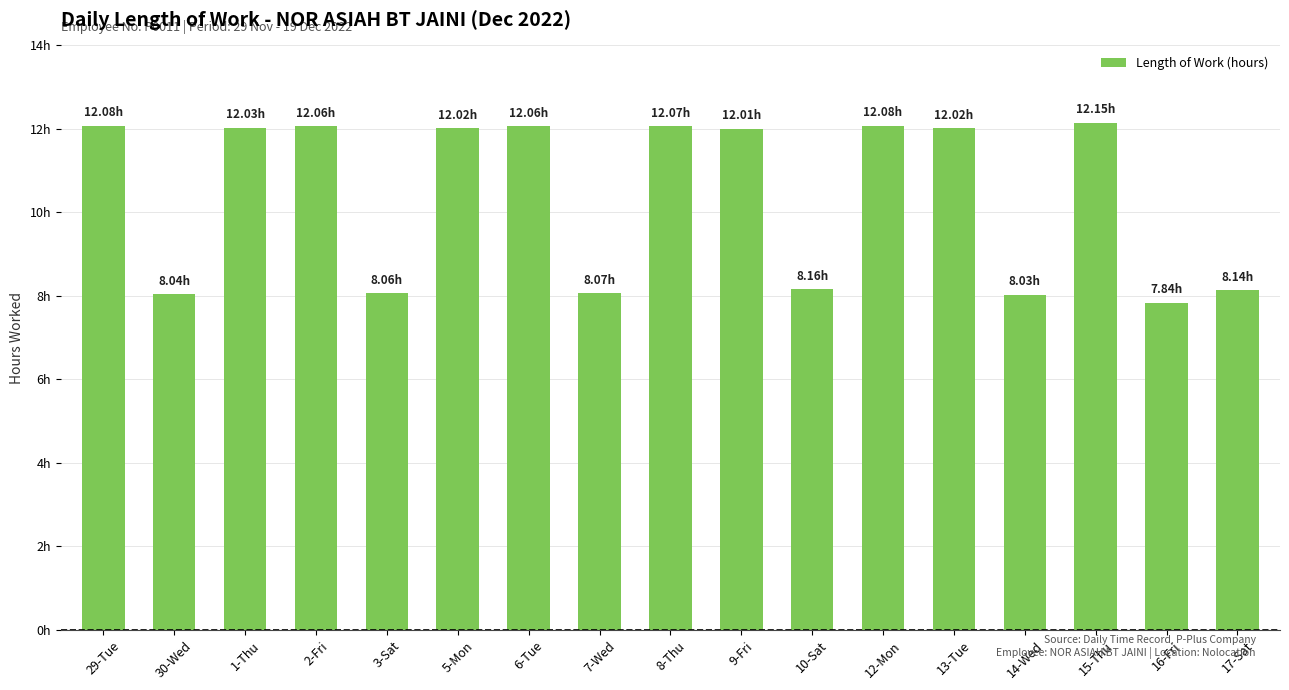

Which label corresponds to the smallest value in the chart?

16-Fri